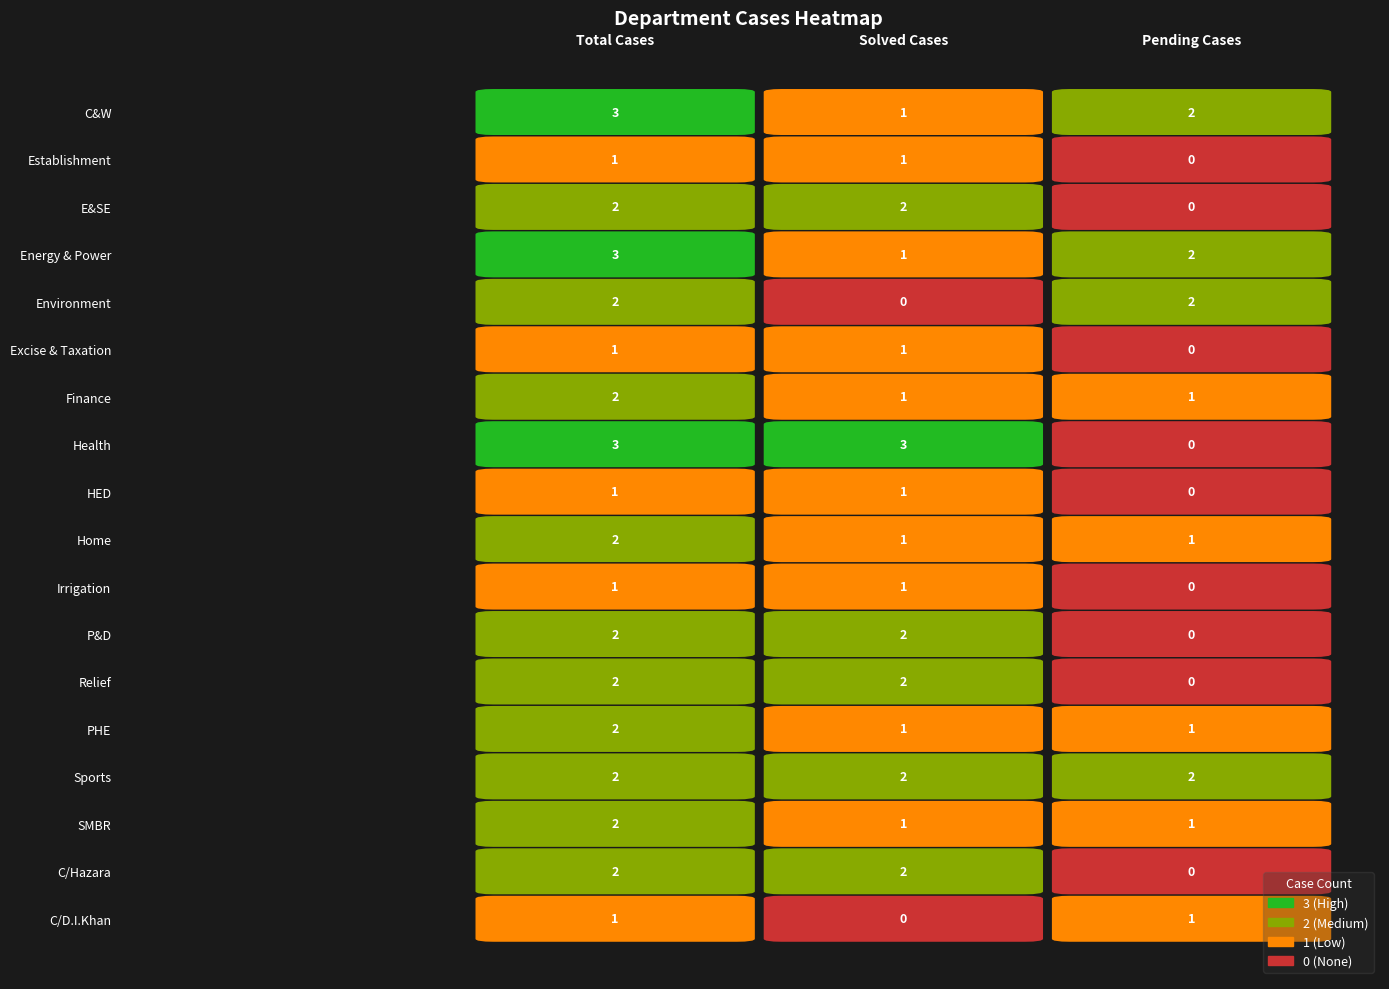

The value of Relief at Total Cases is 2. True or false?

True